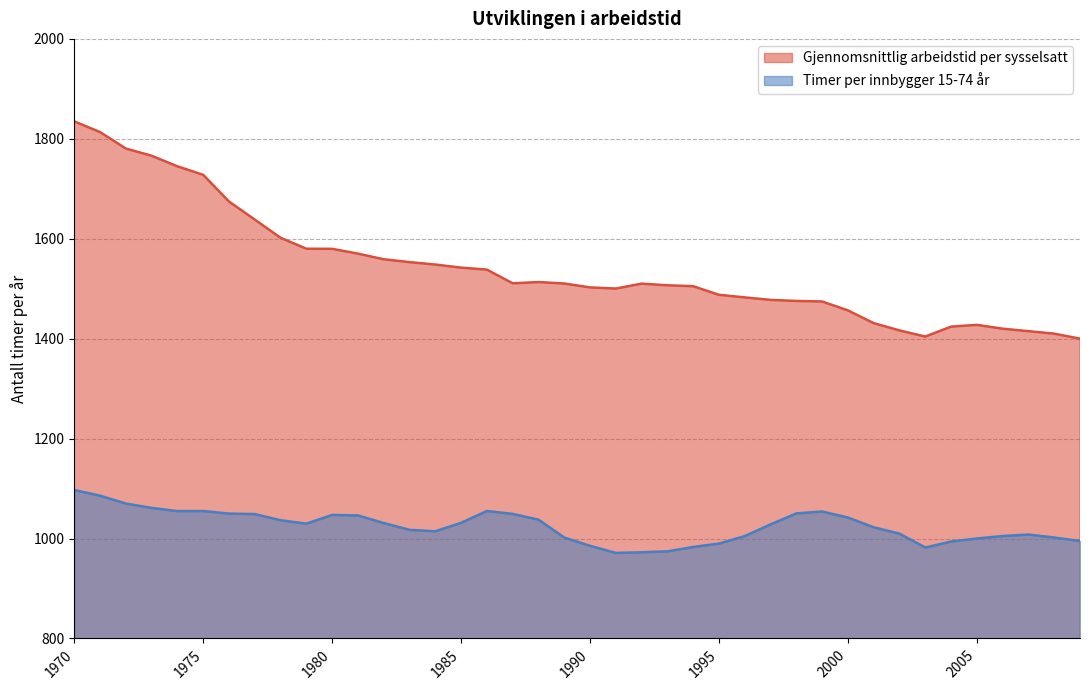

At how many categories does at least one series exceed 1026?

40